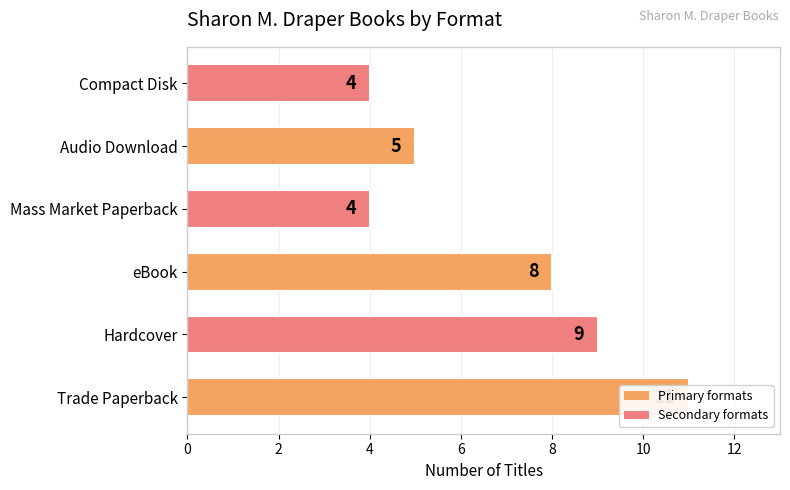

Which label corresponds to the largest value in the chart?

Trade Paperback